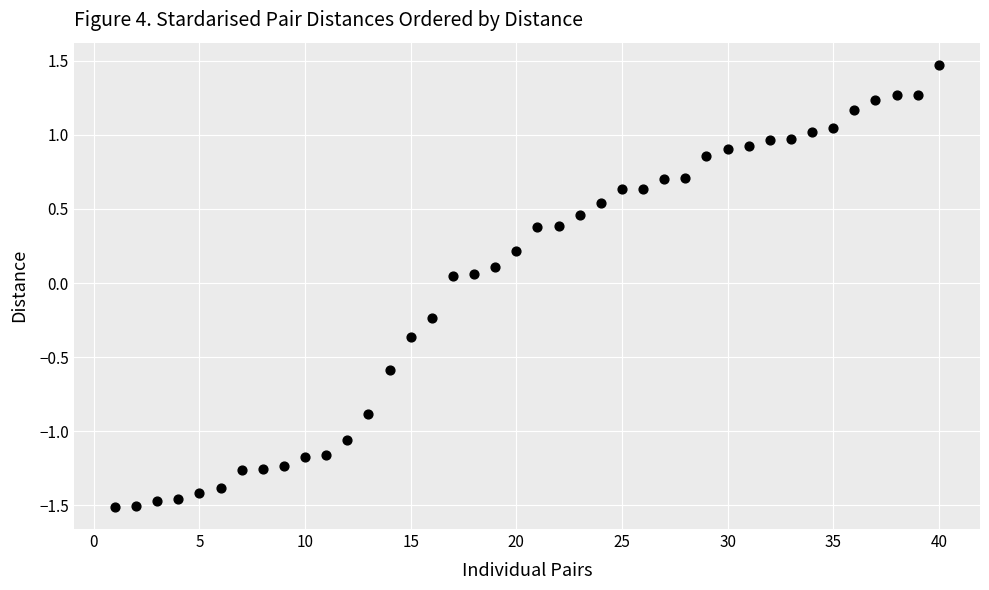

What is the range of Y values (max minus min)?

3.0